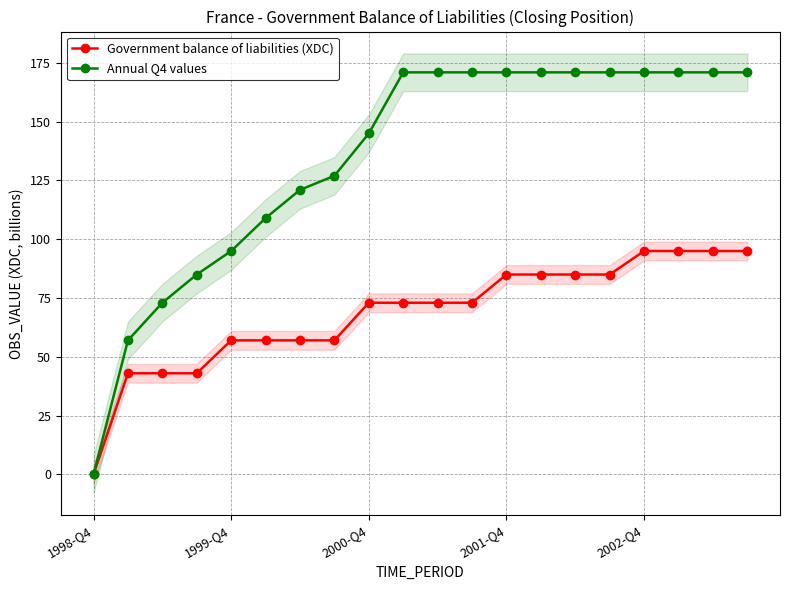

What is the value of the Annual Q4 values point at the 13th from the left?

171